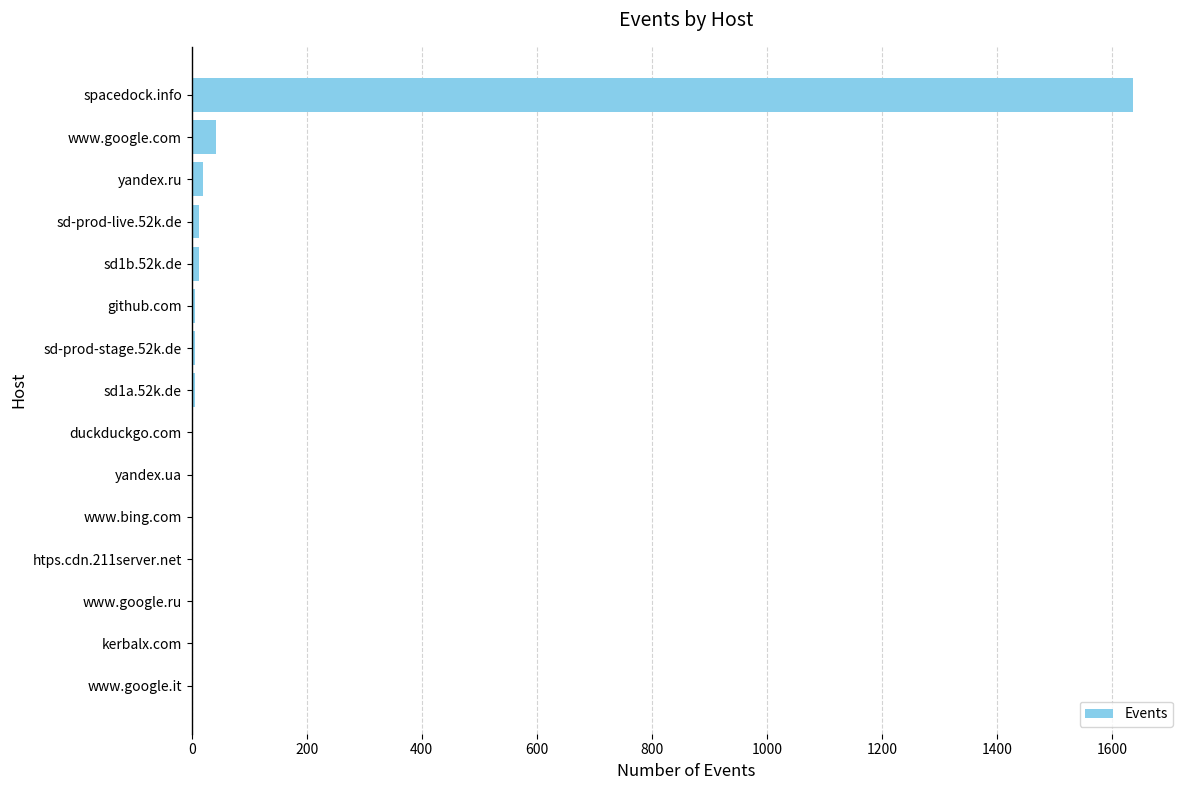

What is the maximum value shown in the chart?

1636